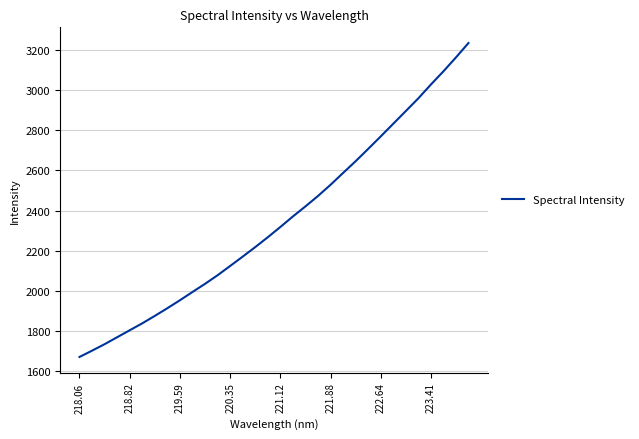

What is the minimum value shown in the chart?

1670.8